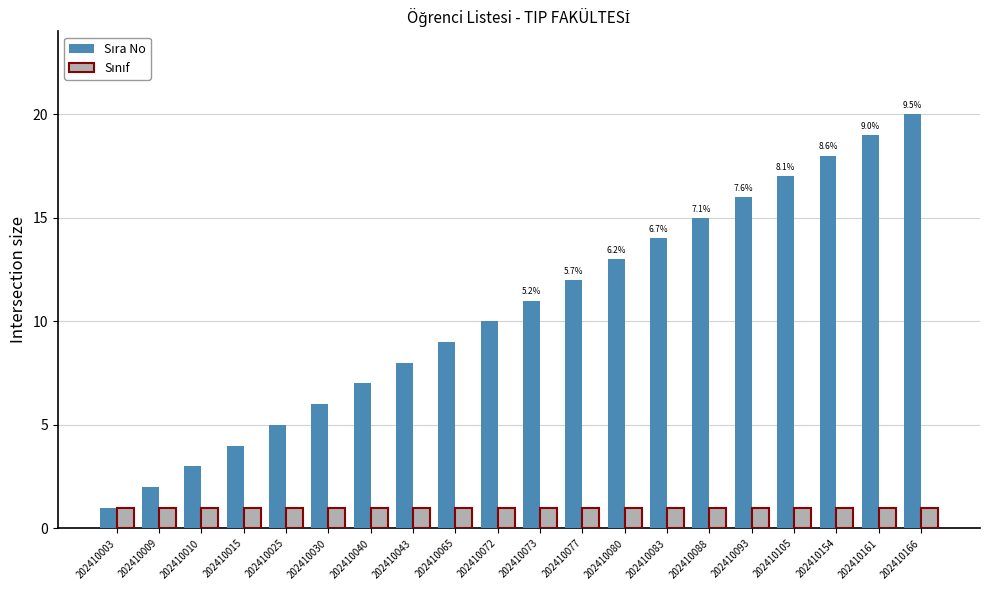

Does the chart contain stacked bars?

No